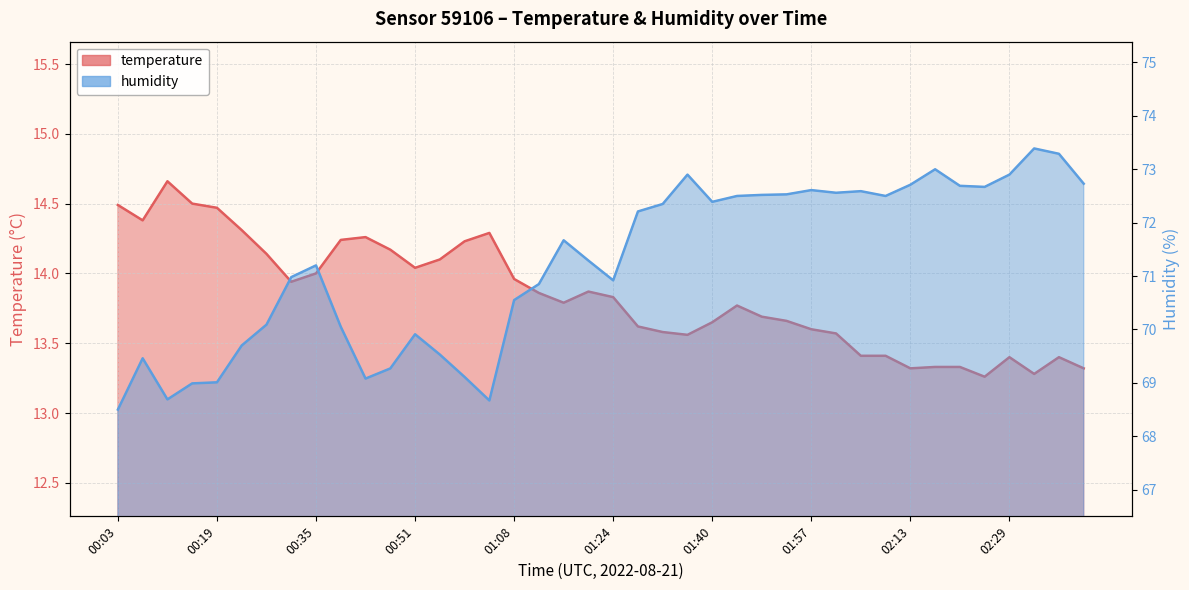

How many lines are shown in the chart?

2